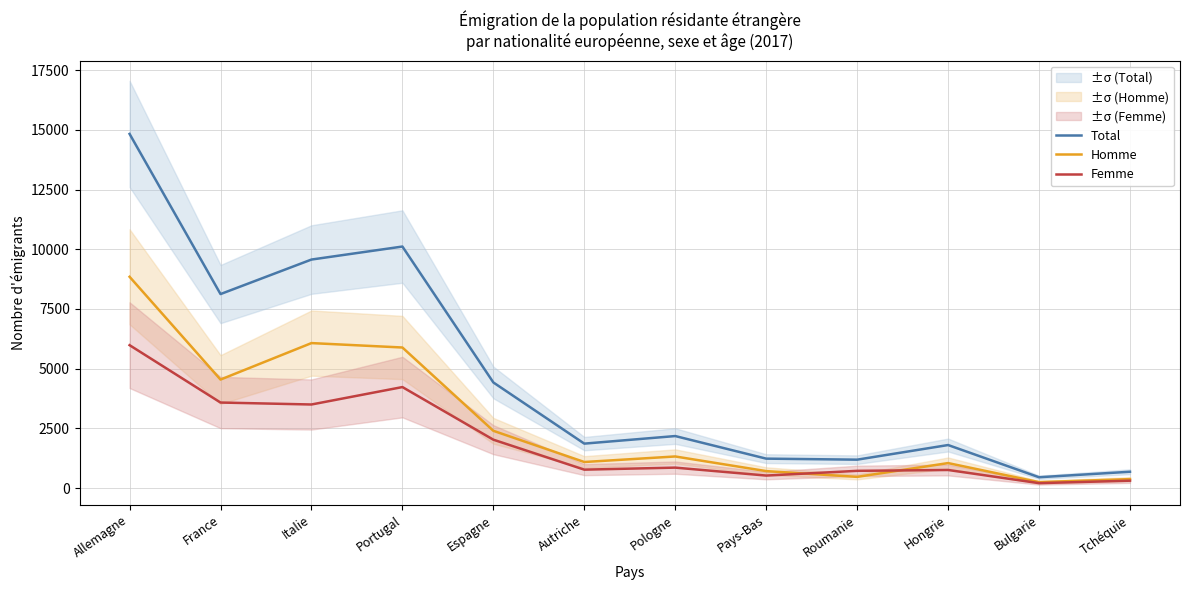

Between Bulgarie and Tchéquie, which series saw the biggest shift?

Total